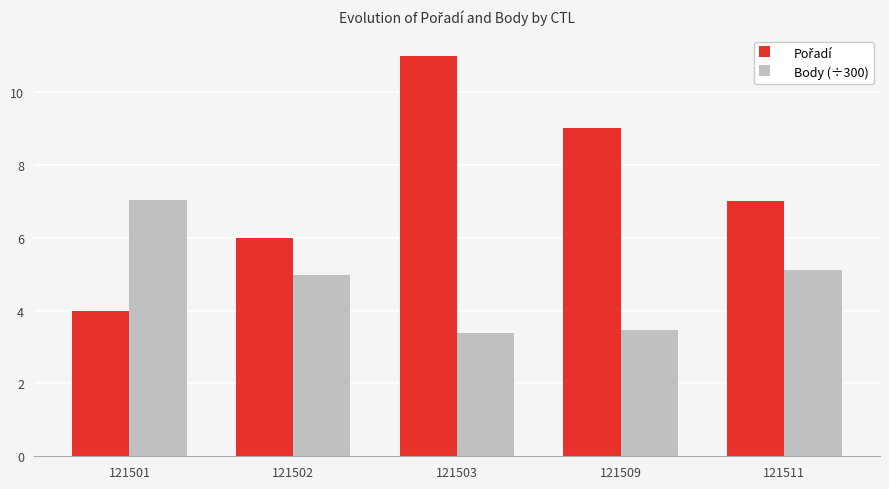

The Body (÷300) series shows 5.0 at 121502. True or false?

True